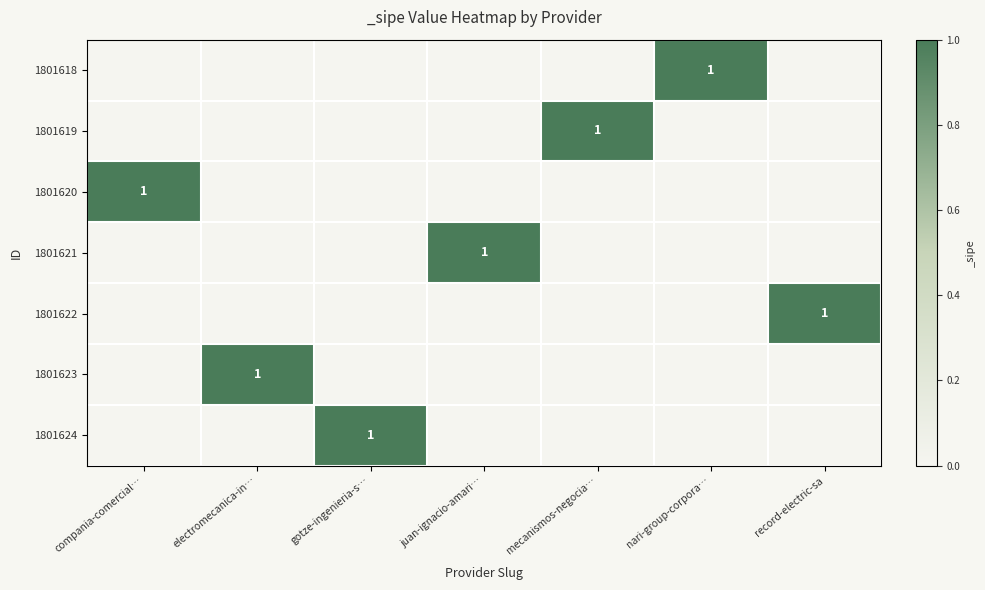

What is the spread (max minus min) of values at compania-comercial…?

1